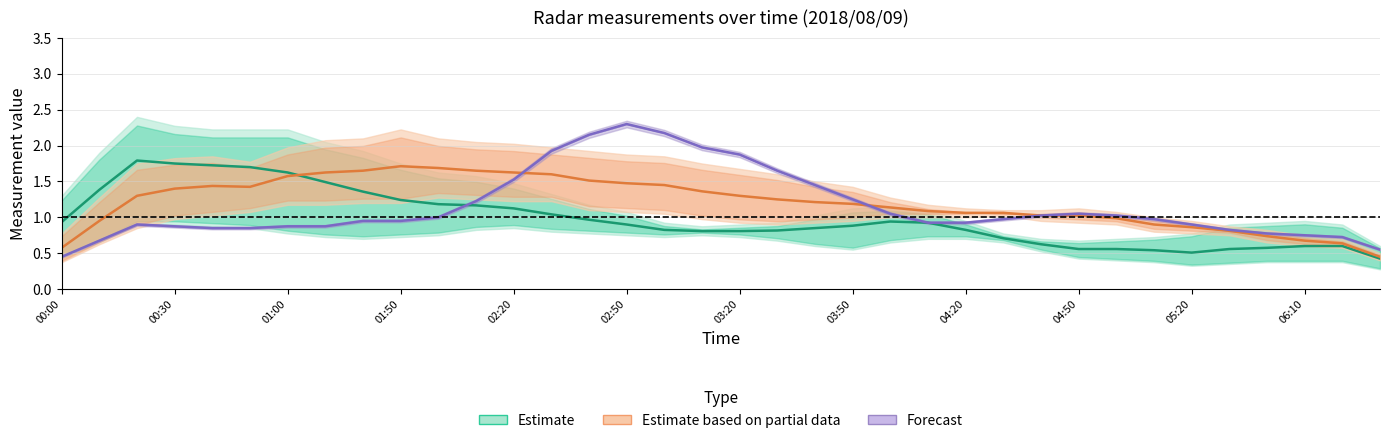

What is the minimum value shown in the chart?

0.3